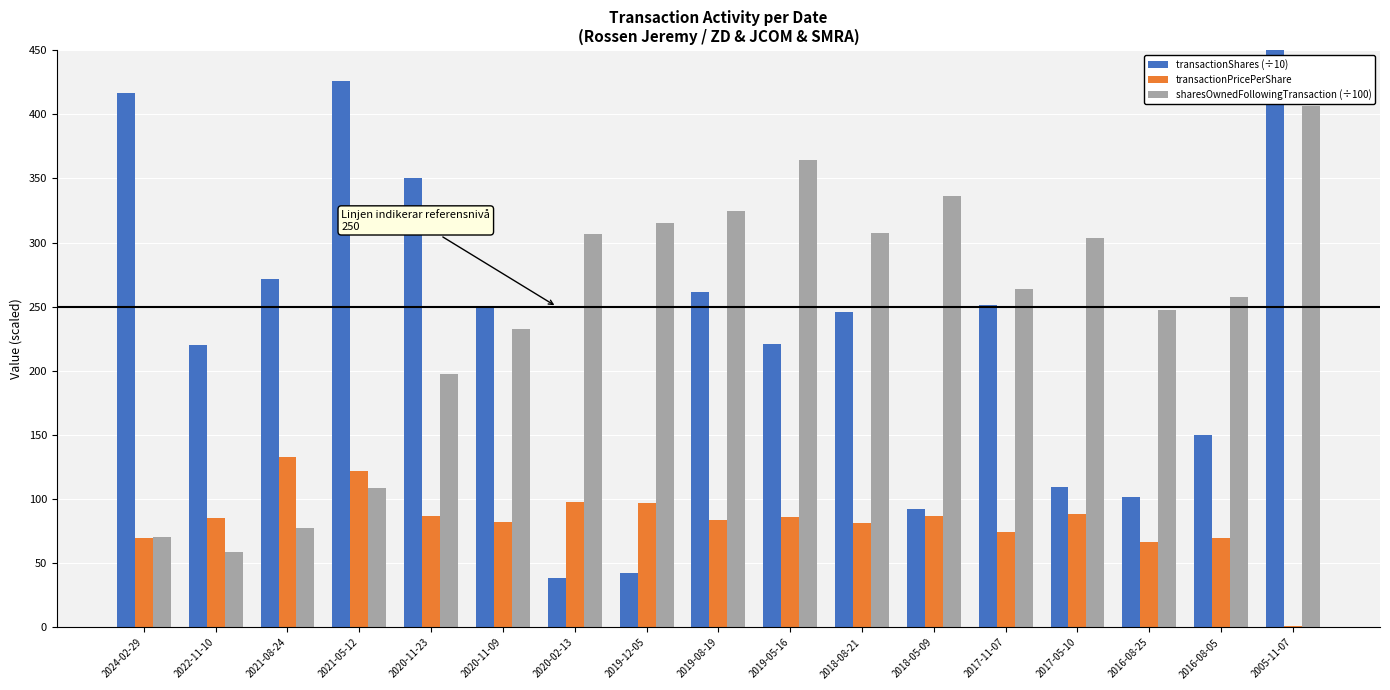

Rank the categories by transactionPricePerShare value from lowest to highest.

2005-11-07, 2016-08-25, 2024-02-29, 2016-08-05, 2017-11-07, 2018-08-21, 2020-11-09, 2019-08-19, 2022-11-10, 2019-05-16, 2020-11-23, 2018-05-09, 2017-05-10, 2019-12-05, 2020-02-13, 2021-05-12, 2021-08-24